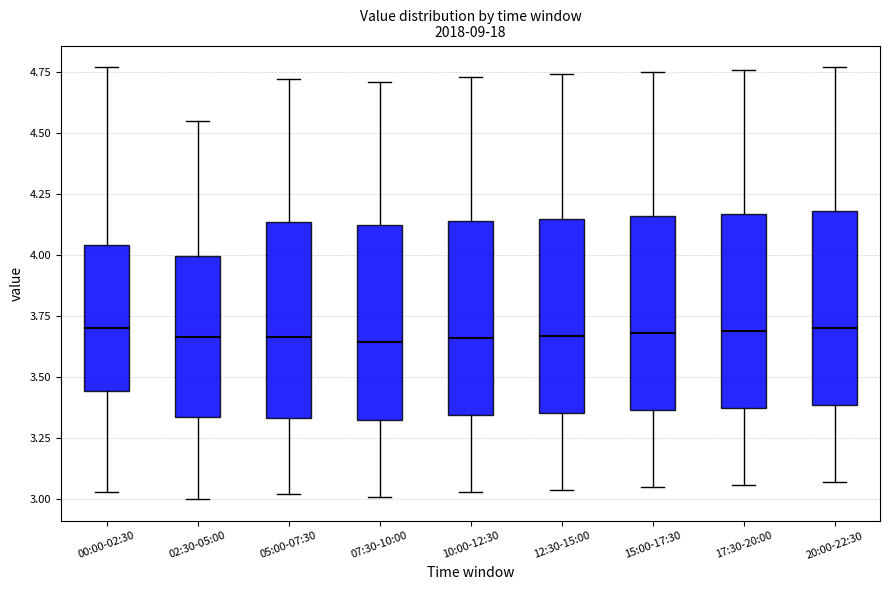

Reading left to right, transcribe this box plot: for each box, give where its median line is, the range the box spans, and where its two whiskers end, as read against the y-axis. The values are not printed on the chart, so give them approximately, as read against the axis.

00:00-02:30: median 3.70, box 3.45 to 4.05, whiskers 3.05 to 4.75
02:30-05:00: median 3.65, box 3.35 to 4.00, whiskers 3.00 to 4.55
05:00-07:30: median 3.65, box 3.35 to 4.15, whiskers 3.00 to 4.70
07:30-10:00: median 3.65, box 3.35 to 4.10, whiskers 3.00 to 4.70
10:00-12:30: median 3.65, box 3.35 to 4.15, whiskers 3.05 to 4.75
12:30-15:00: median 3.65, box 3.35 to 4.15, whiskers 3.05 to 4.75
15:00-17:30: median 3.70, box 3.35 to 4.15, whiskers 3.05 to 4.75
17:30-20:00: median 3.70, box 3.40 to 4.15, whiskers 3.05 to 4.75
20:00-22:30: median 3.70, box 3.40 to 4.20, whiskers 3.05 to 4.75